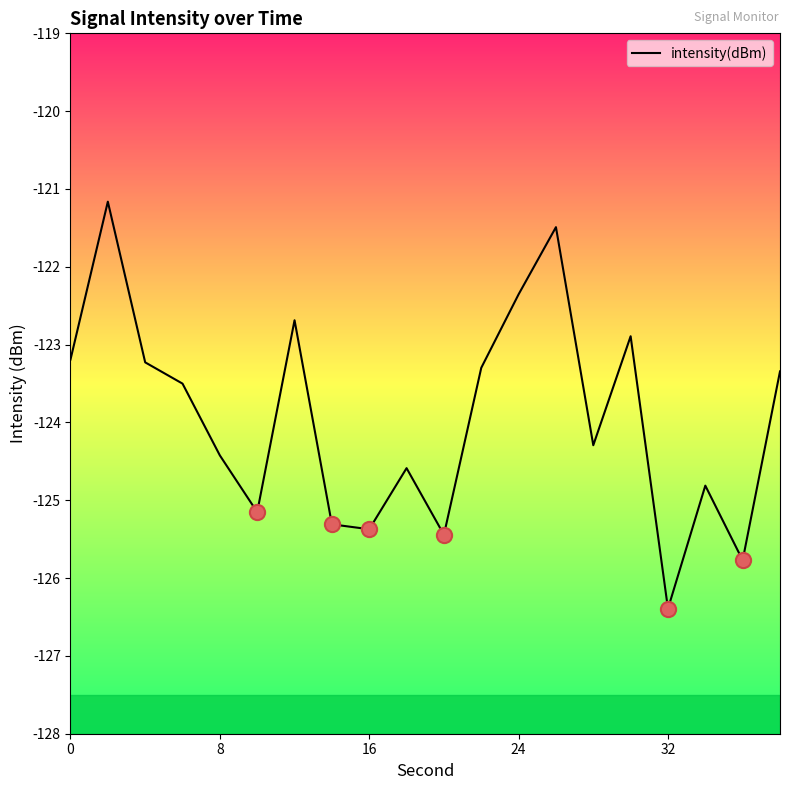

What is the greatest value displayed?

-121.2